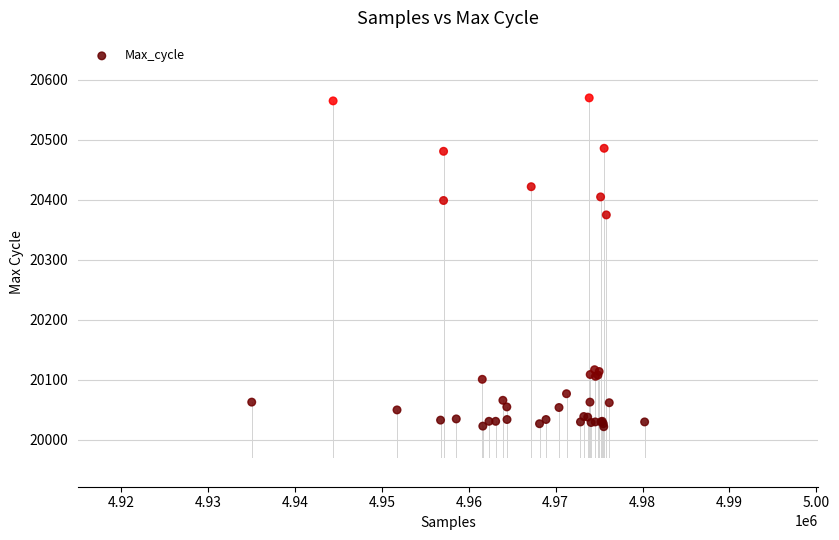

What Y value in the scatter plot is closest to 20296?

20375